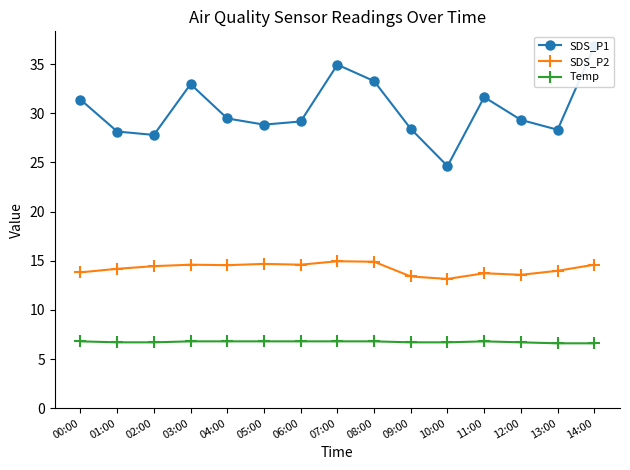

What value does the SDS_P1 series have at 03:00?

33.0